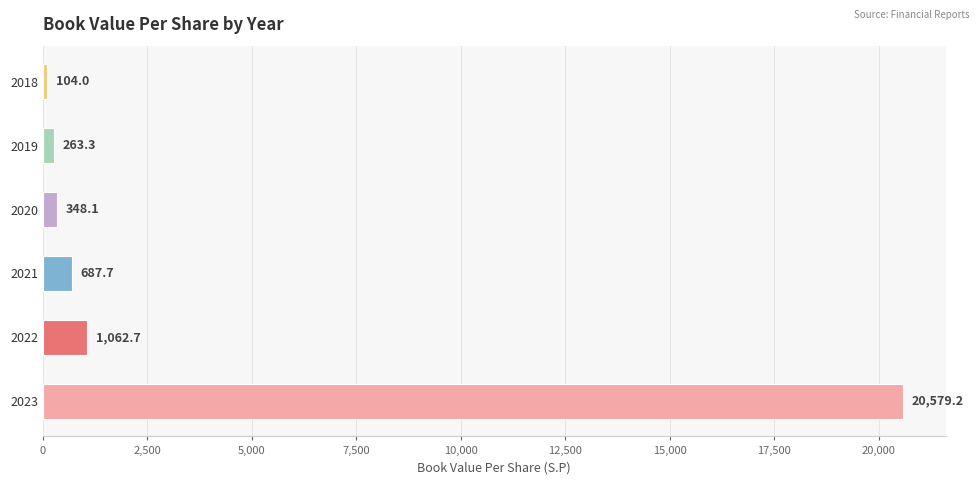

List the labels in order of value, smallest first.

2018, 2019, 2020, 2021, 2022, 2023